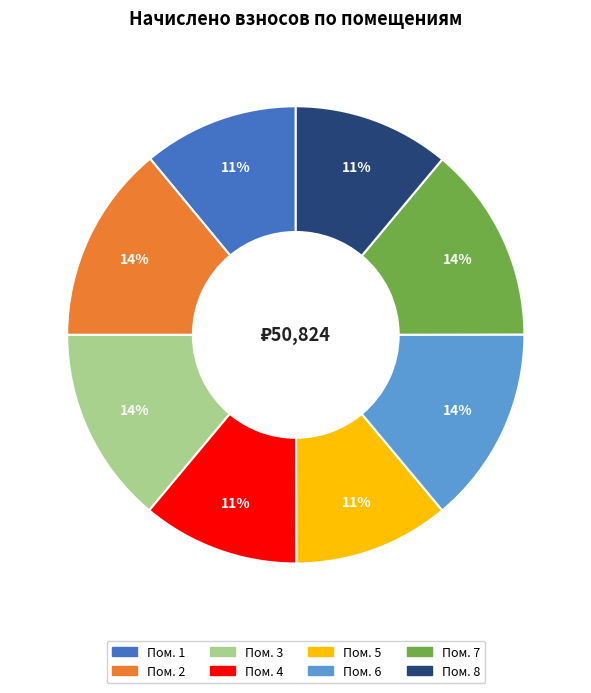

Is there any slice that represents more than half of the pie?

No